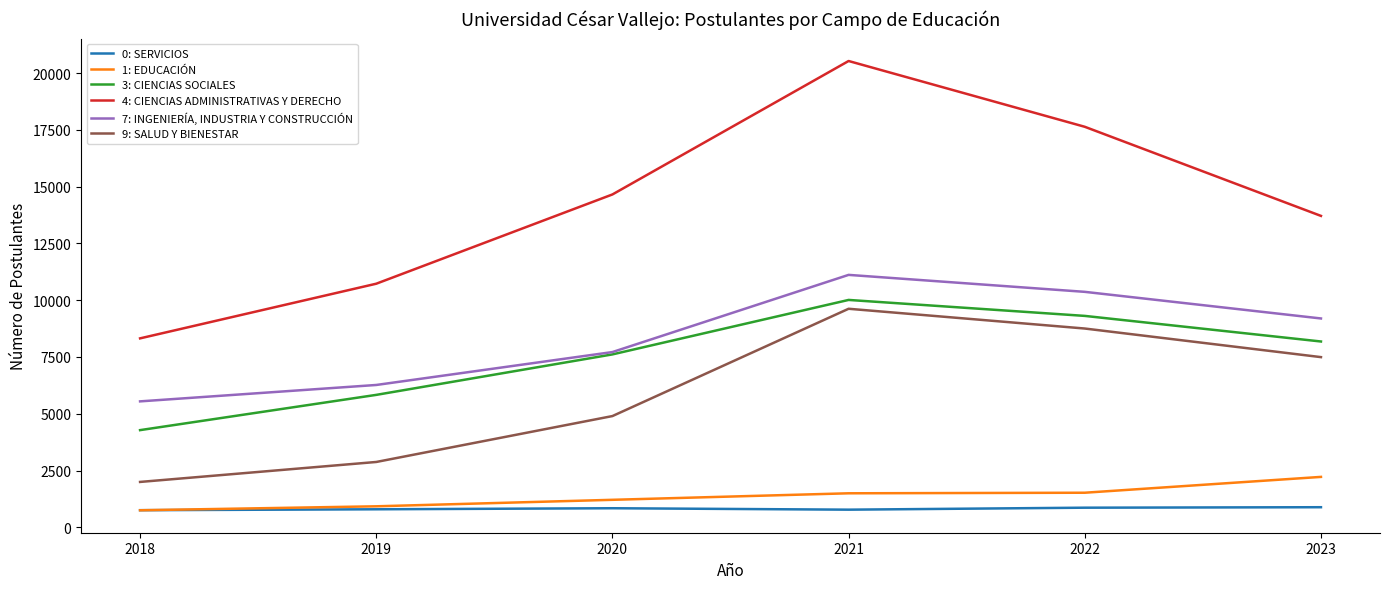

Is it true that 0: SERVICIOS equals 755 at 2018?

True